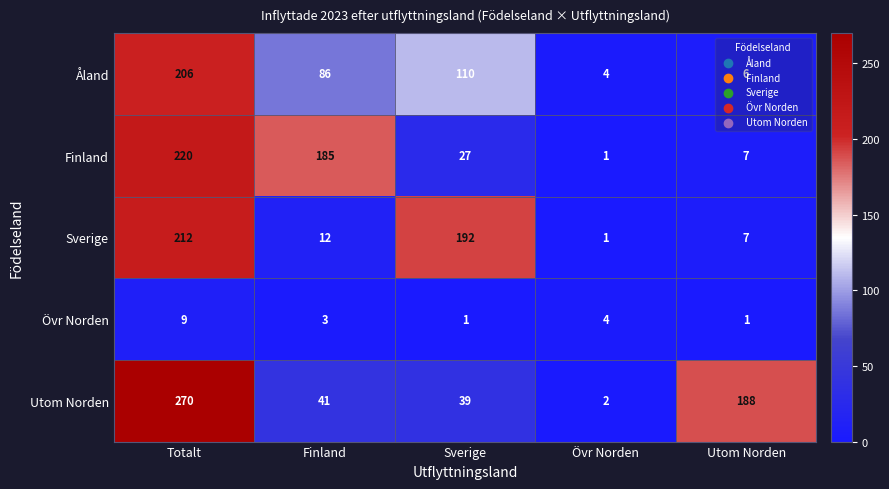

Count the number of data series in this chart.

5